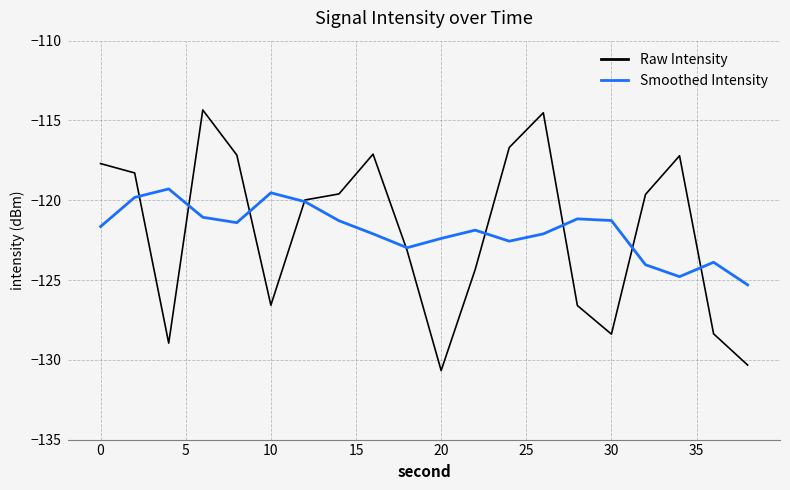

List the series in order of their peak value, lowest first.

Smoothed Intensity, Raw Intensity